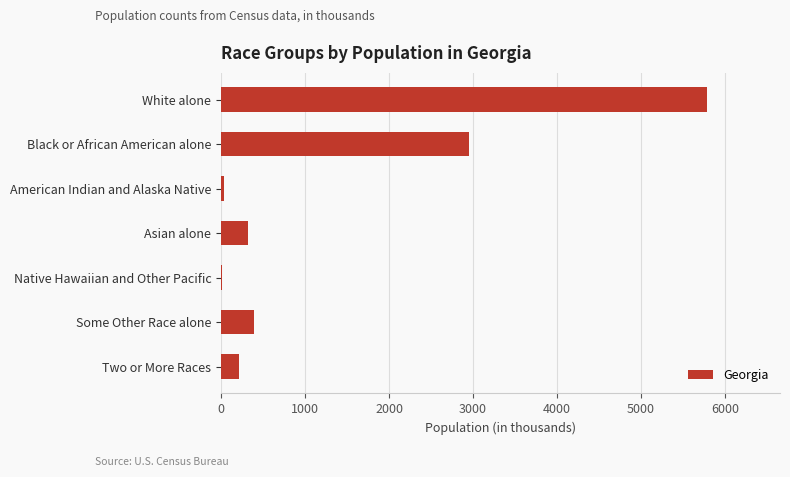

Between Some Other Race alone and Two or More Races, which is larger?

Some Other Race alone